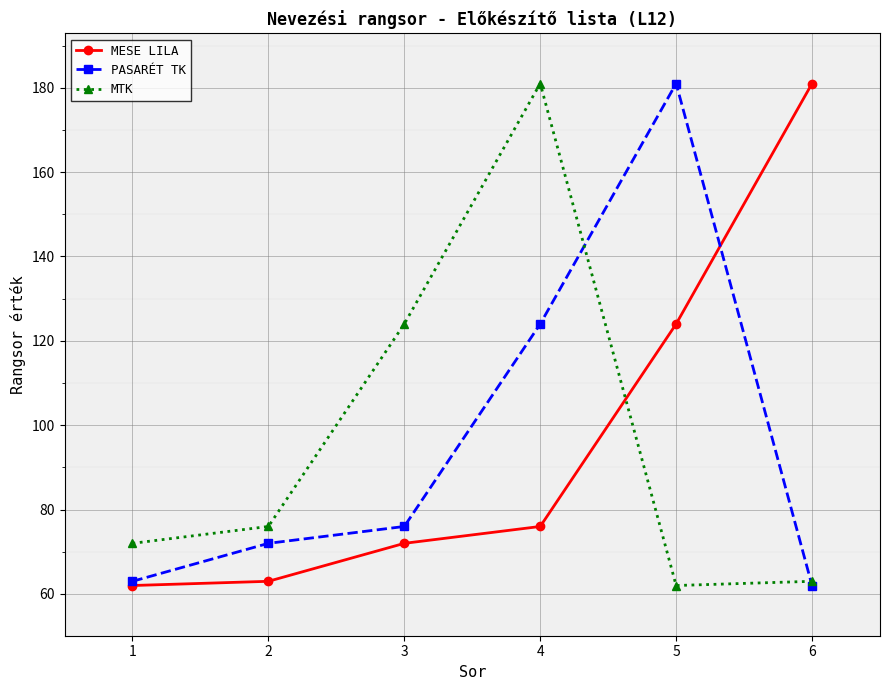

Reading left to right, extract all data points from this chart.

MESE LILA: 1=62	2=63	3=72	4=76	5=124	6=181
PASARÉT TK: 1=63	2=72	3=76	4=124	5=181	6=62
MTK: 1=72	2=76	3=124	4=181	5=62	6=63